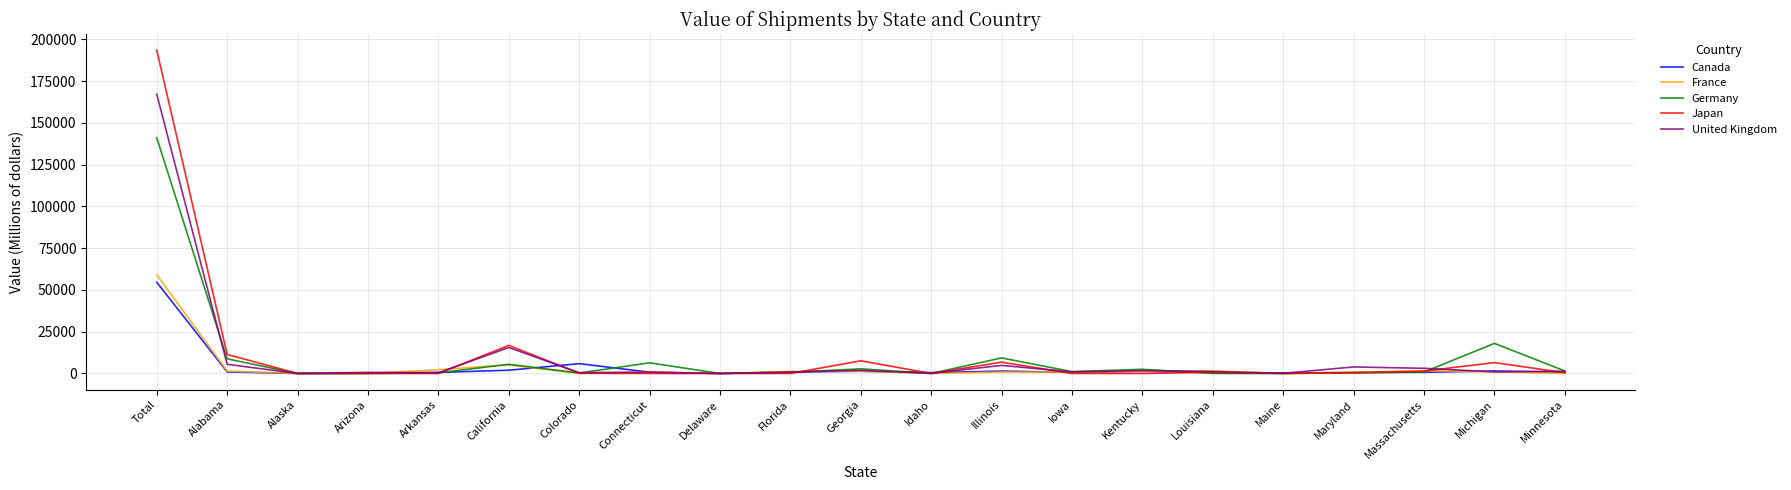

True or false: Germany has a value of 252162 at Total.

False